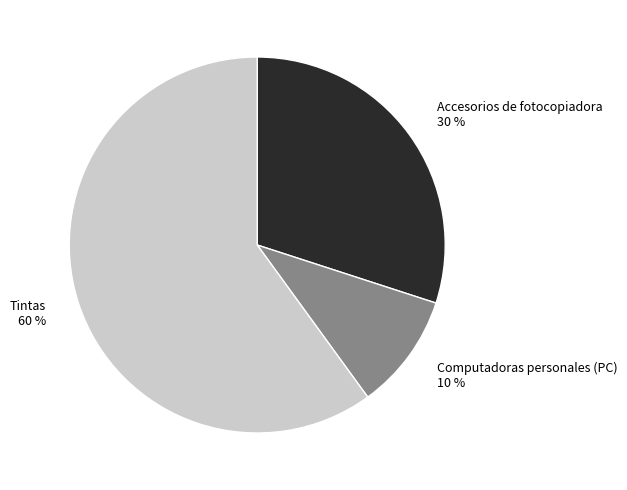

Which slice is the largest?

Tintas